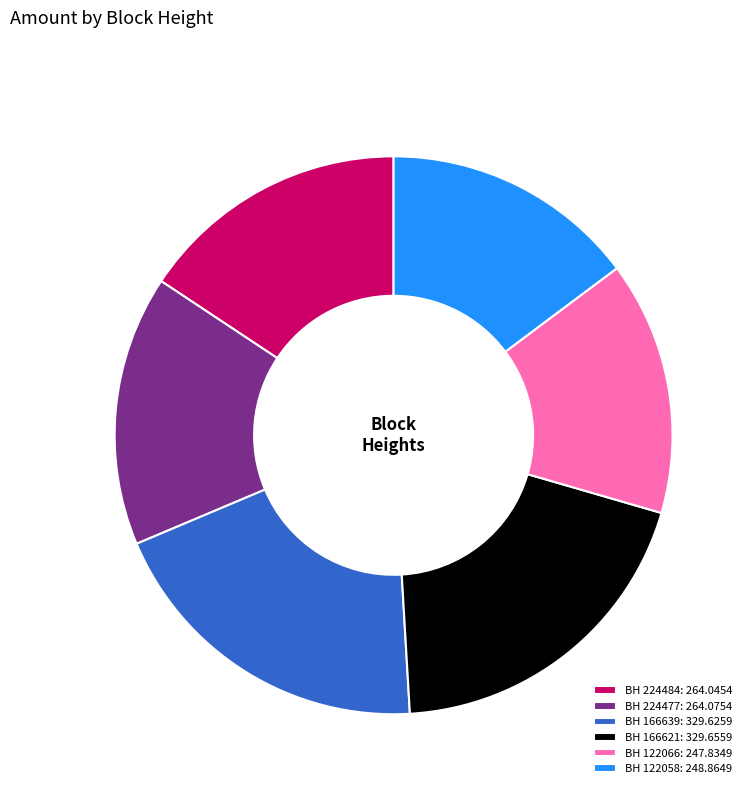

Approximately how many times larger is the value at BH 224484: 264.0454 compared to BH 166639: 329.6259?

0.8